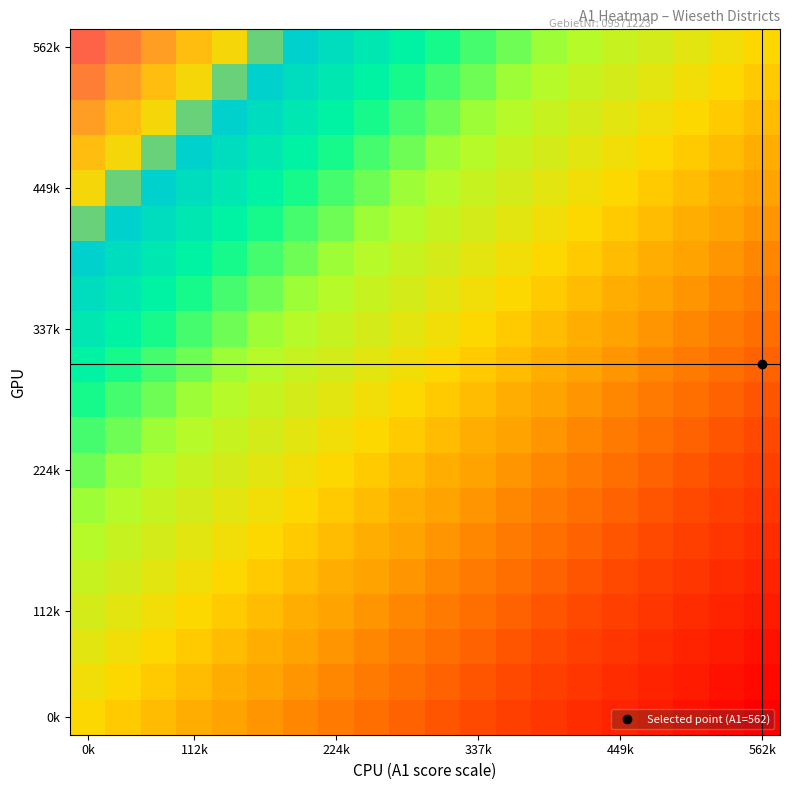

What is the minimum value shown in the chart?

-1.0